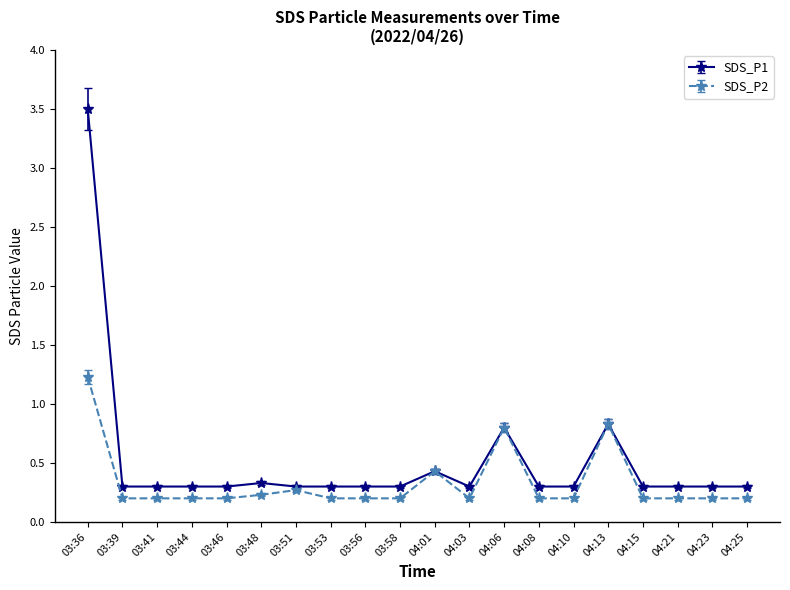

List the series in order of their overall mean, highest first.

SDS_P1, SDS_P2